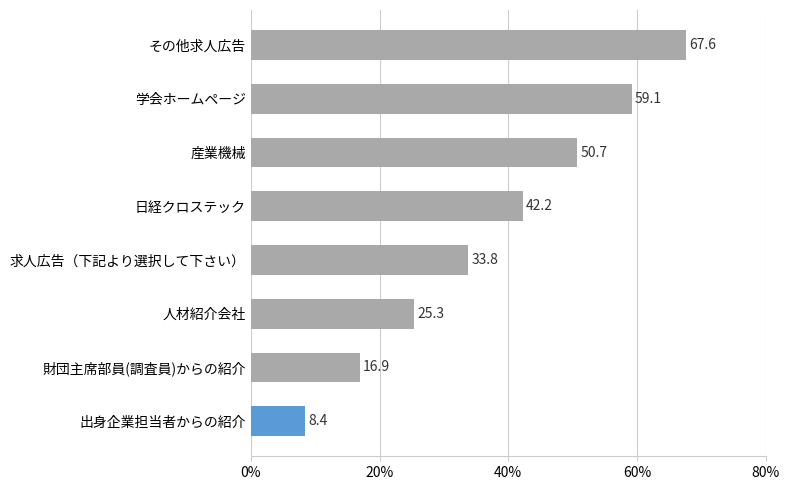

Rank the categories by value from highest to lowest.

その他求人広告, 学会ホームページ, 産業機械, 日経クロステック, 求人広告（下記より選択して下さい）, 人材紹介会社, 財団主席部員(調査員)からの紹介, 出身企業担当者からの紹介